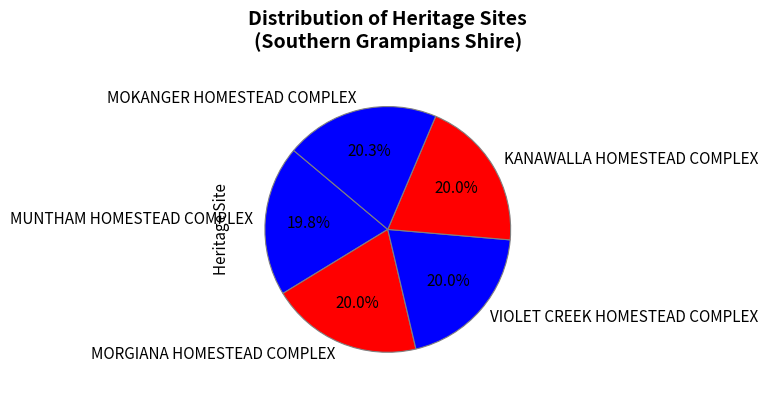

How many slices are in this pie chart?

5